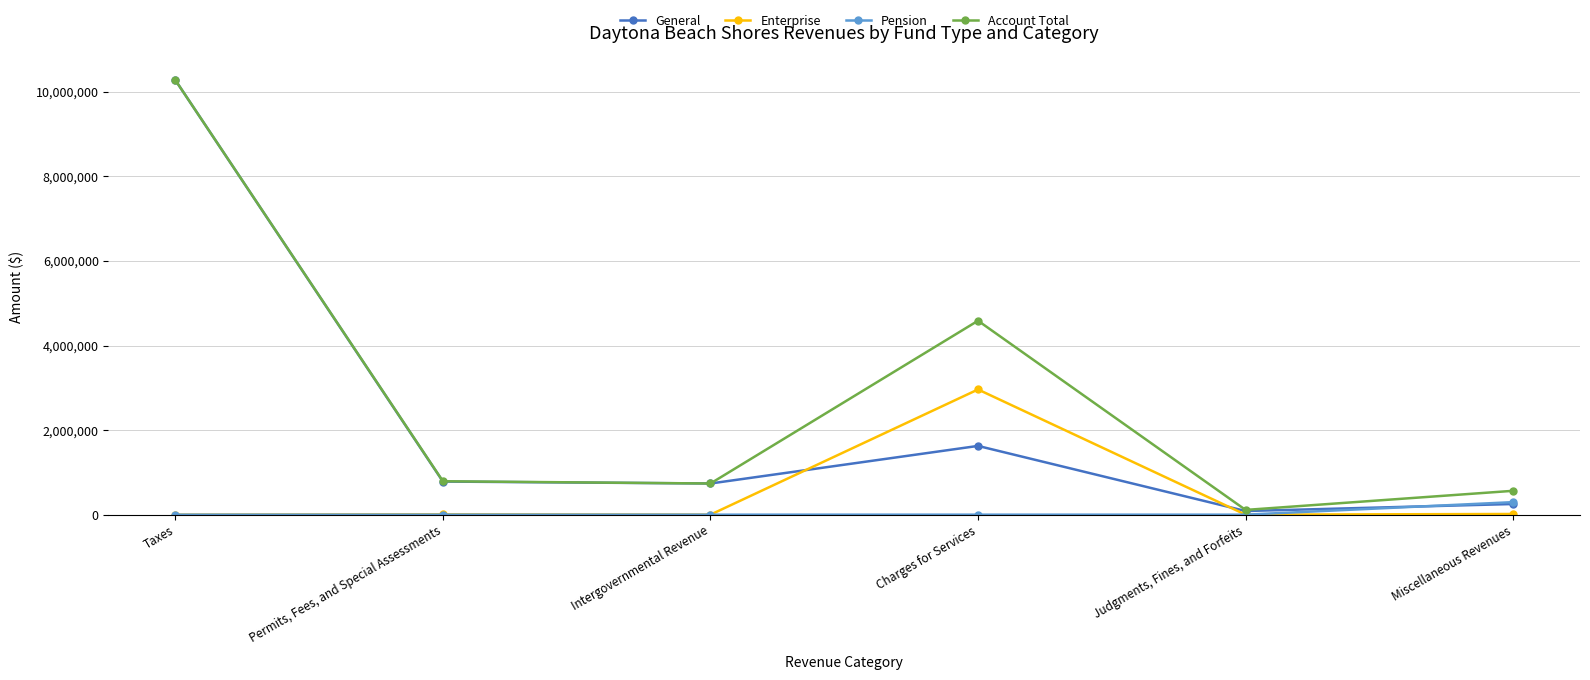

At how many categories does at least one series exceed 2492530?

2